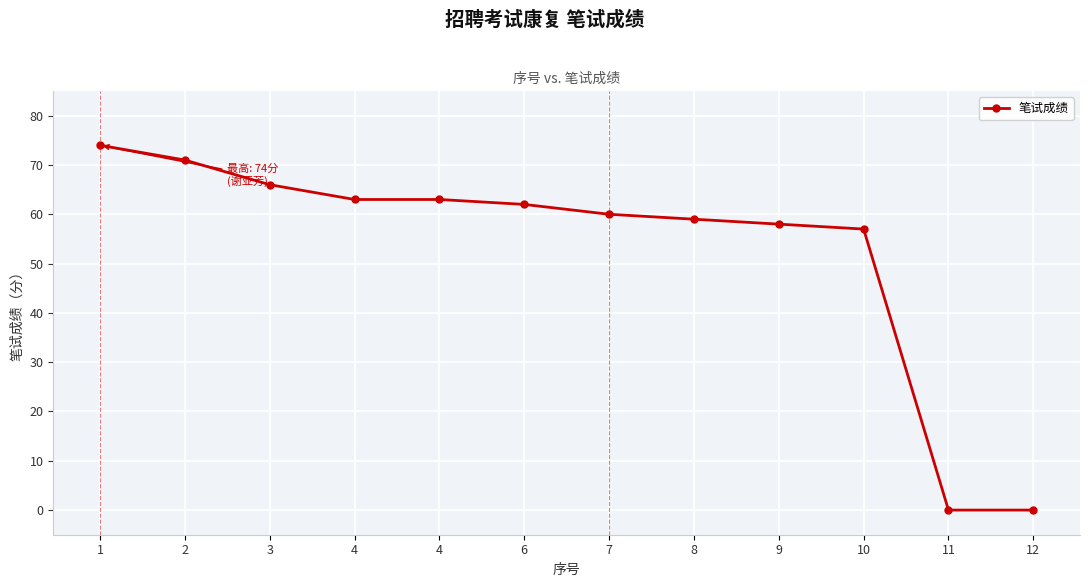

What is the ratio of the value at 6 to the value at 7?

1.0